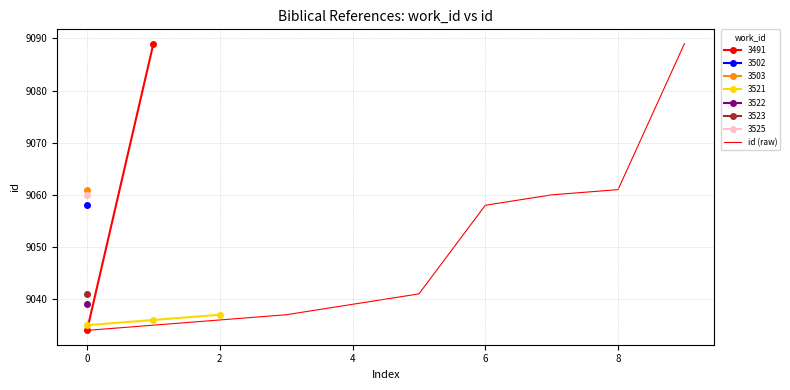

What is the lowest value of the id (raw) series?

9034